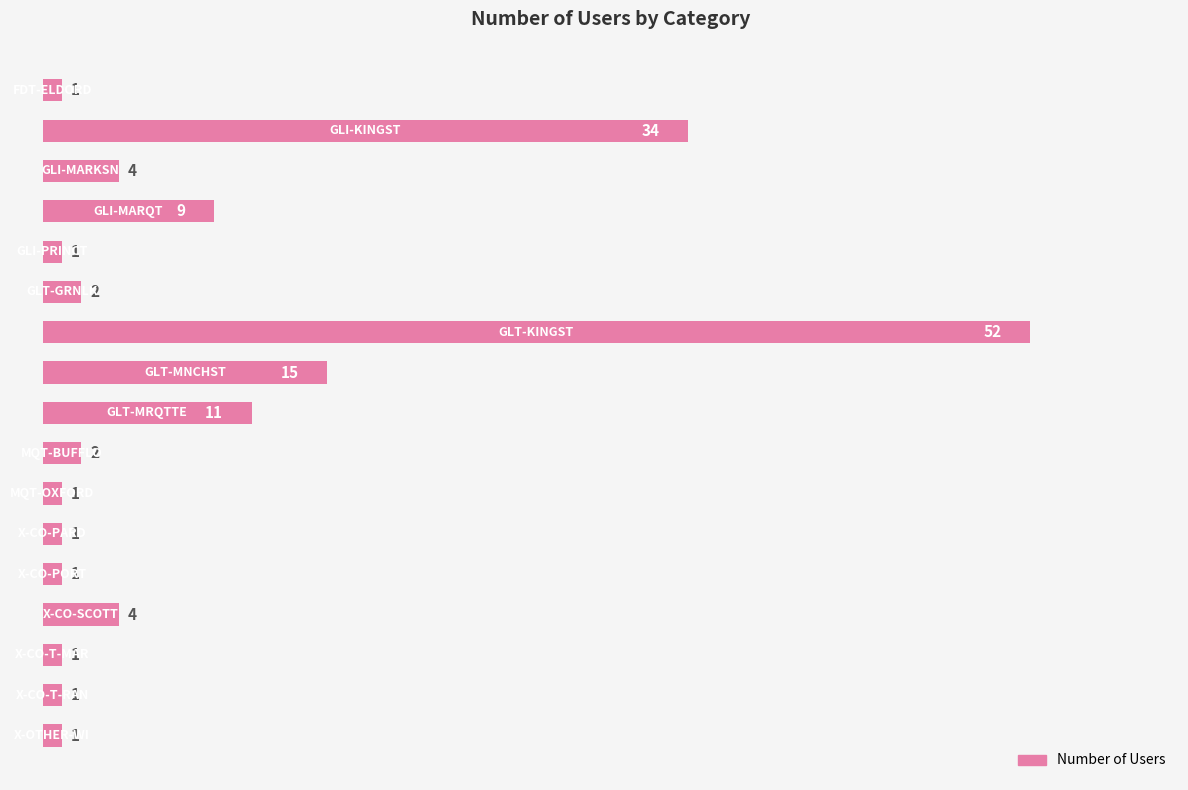

What is the value of the 12th bar from the top?

1